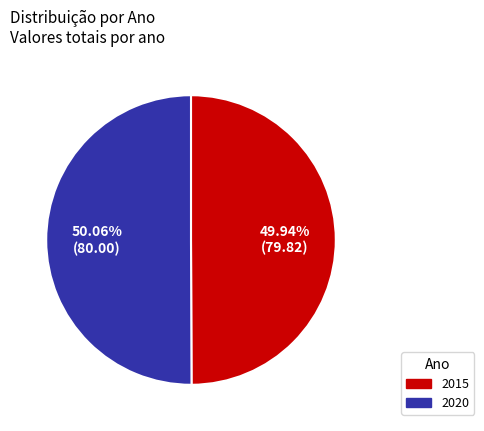

True or false: 2015 accounts for 39% of the total.

False